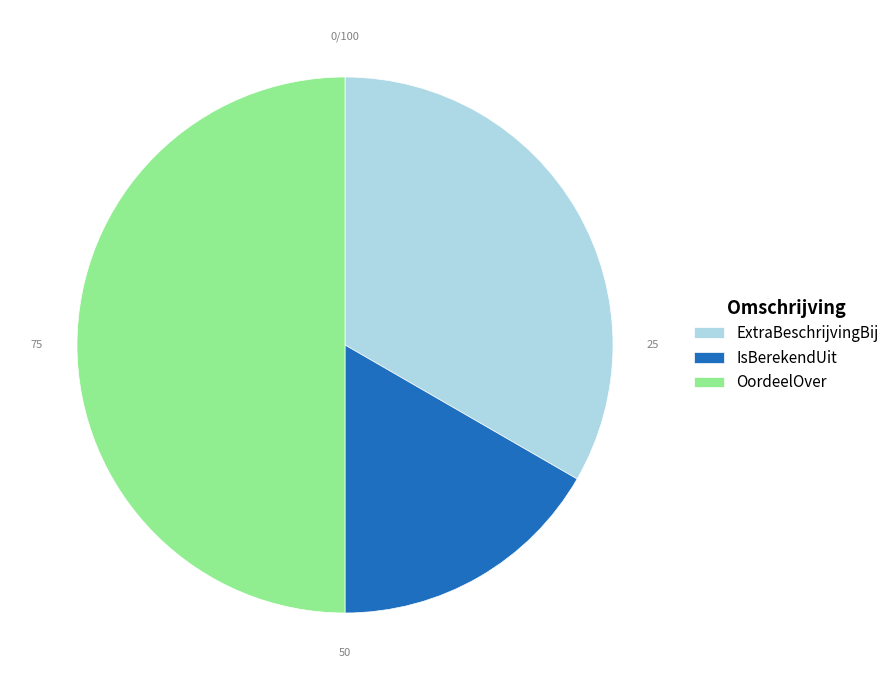

Does ExtraBeschrijvingBij account for over 50% of the chart?

No